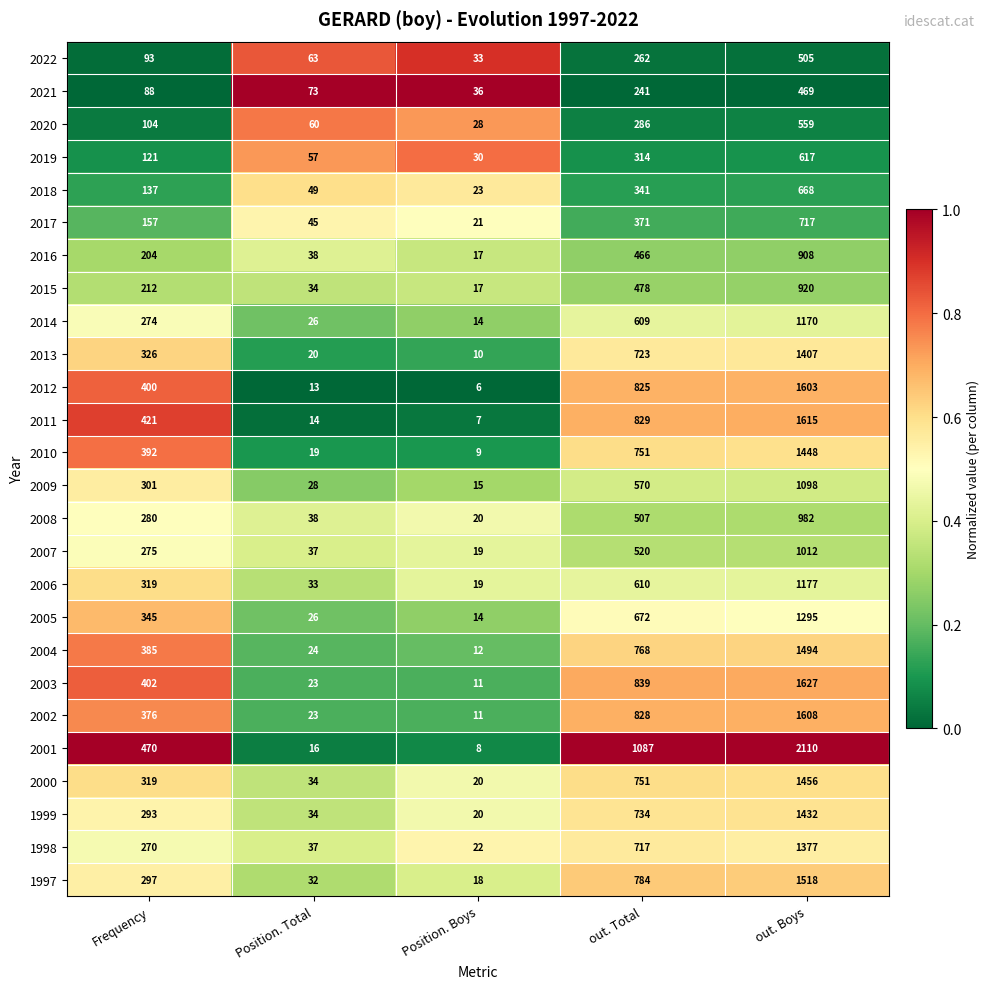

Is it true that 2009 equals 15 at Position. Boys?

True